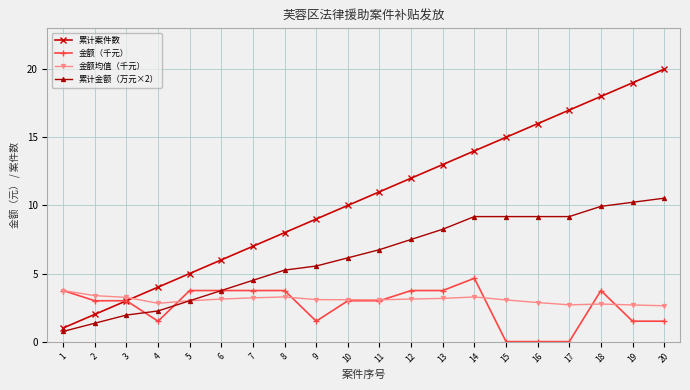

What is the value of the 累计案件数 point at the 14th from the left?

14.0